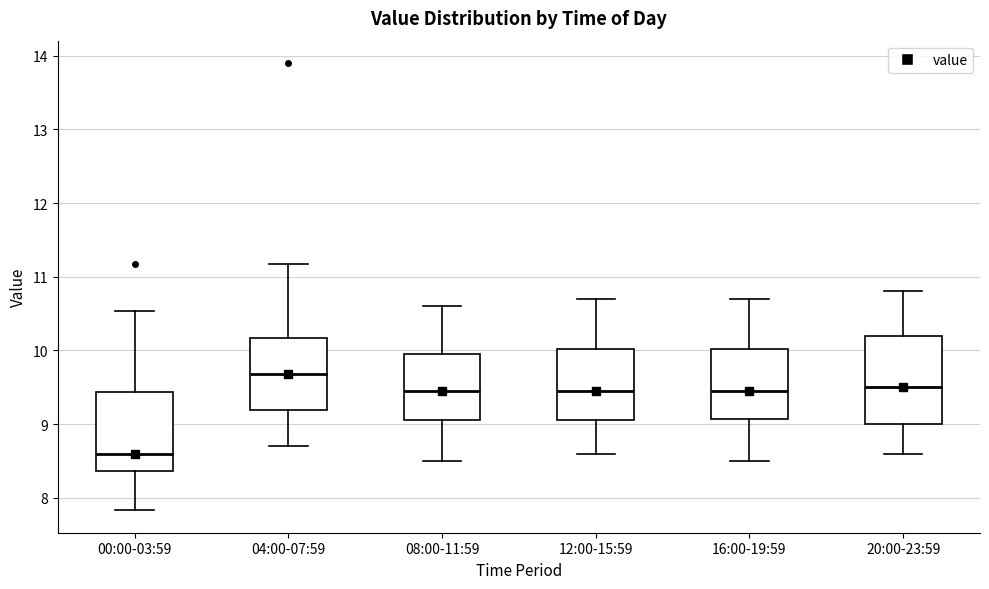

Which box's median line is the highest?

04:00-07:59